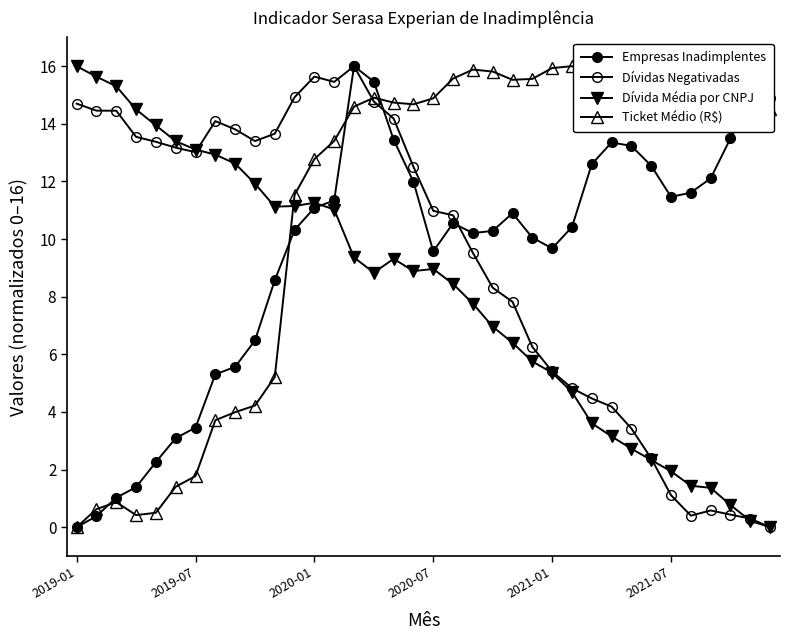

Rank the series by their maximum value, from highest to lowest.

Empresas Inadimplentes, Dívidas Negativadas, Dívida Média por CNPJ, Ticket Médio (R$)